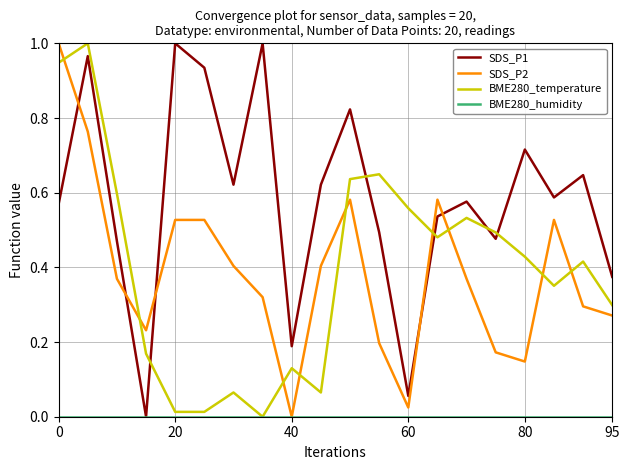

Which series ends up on top after the final intersection of SDS_P2 and SDS_P1?

SDS_P1